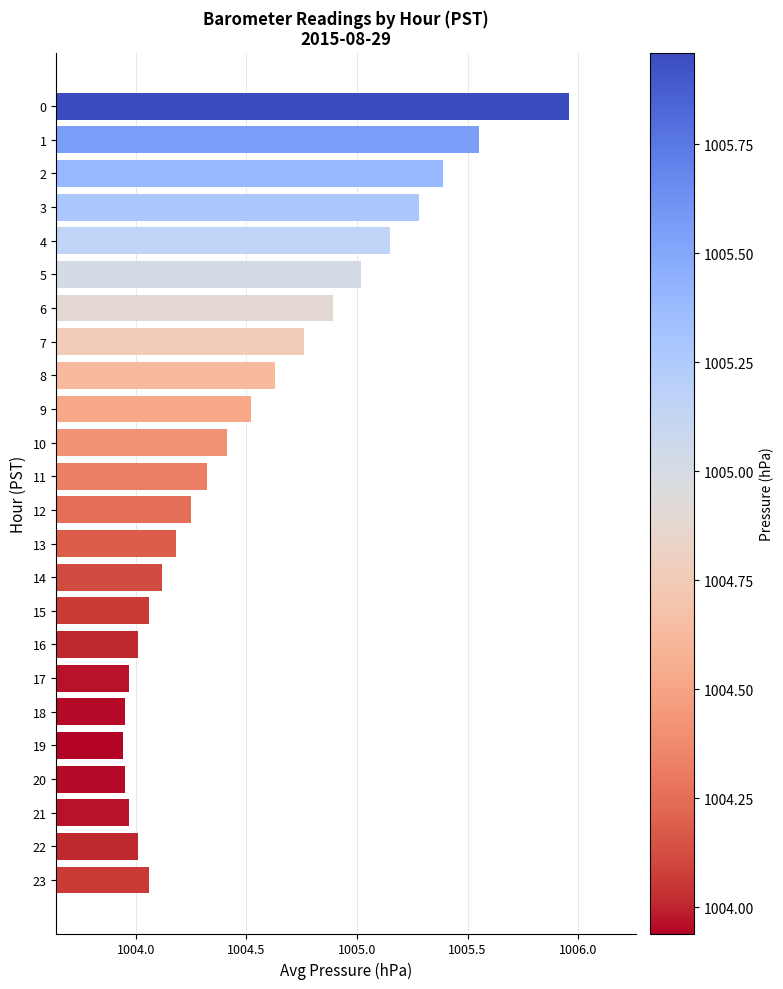

What is the difference between the maximum and second lowest values?

2.0